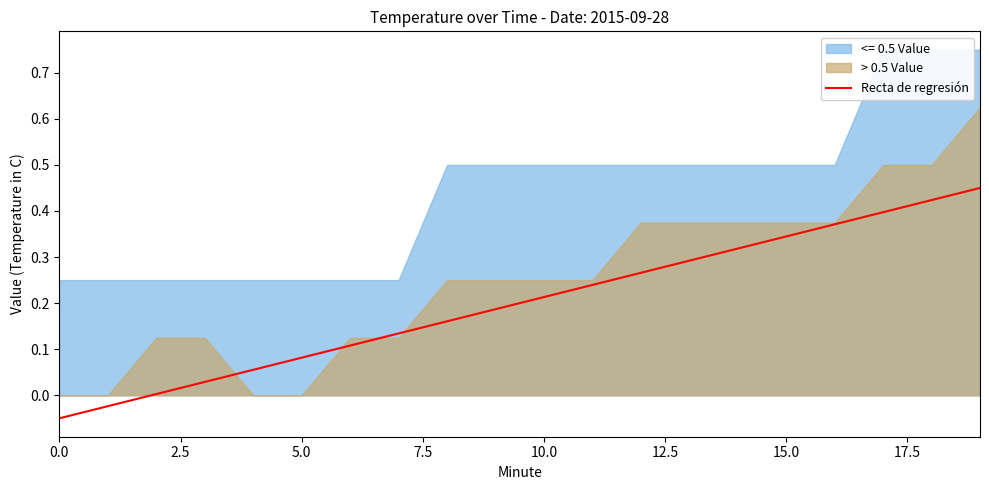

Is it true that the value at 15.0 is 0.0?

False